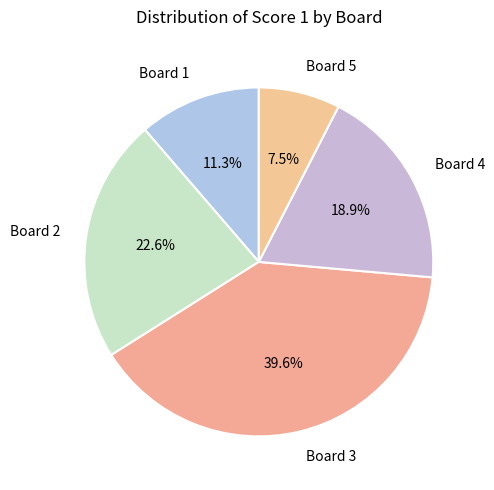

Between Board 2 and Board 1, which is larger?

Board 2